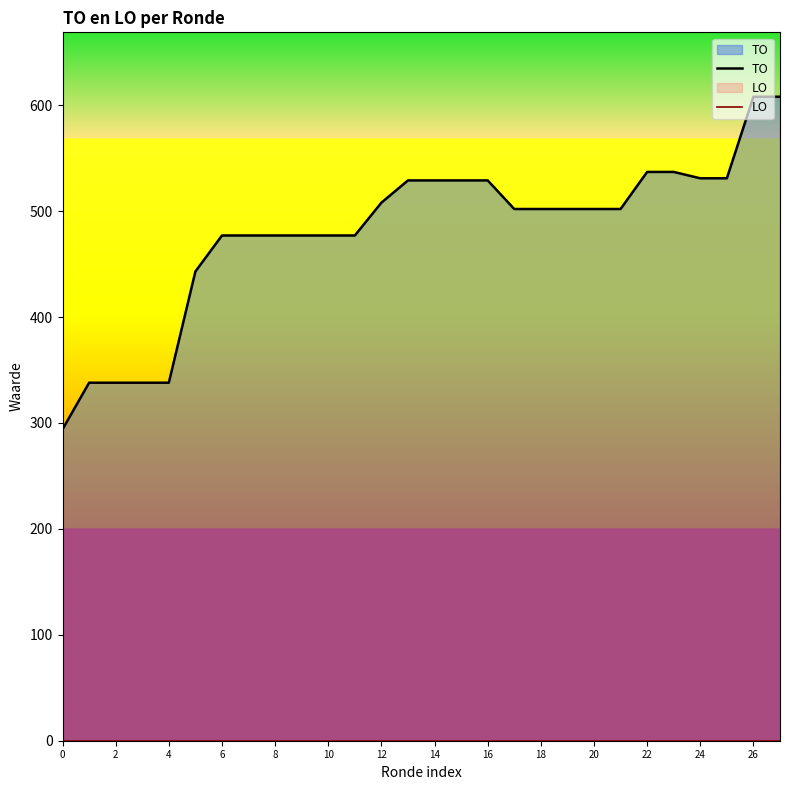

What is the difference between the highest and lowest values at 4?

338